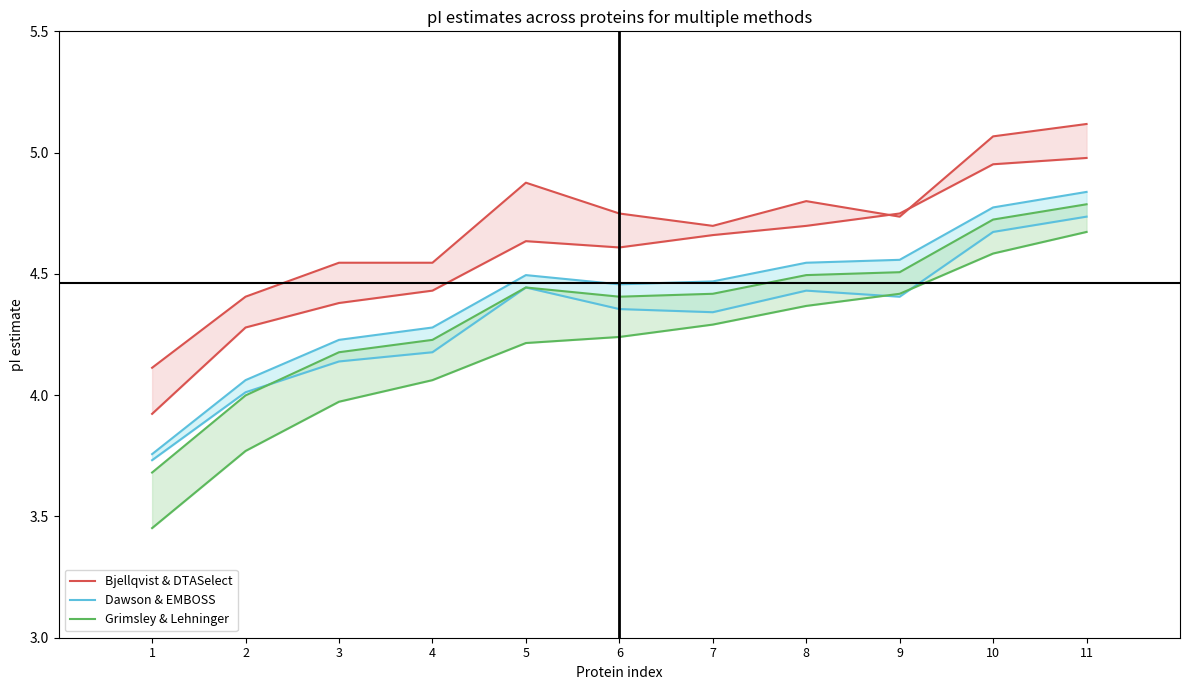

Where is the first local minimum for Bjellqvist & DTASelect?

6